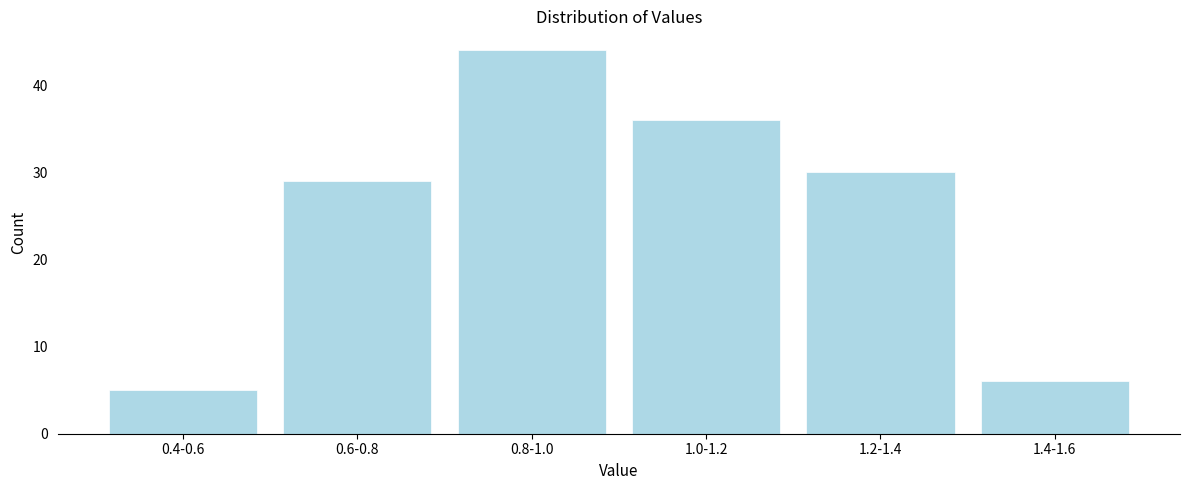

Reading right to left, list all the values displayed in this chart.

1.4-1.6=6	1.2-1.4=30	1.0-1.2=36	0.8-1.0=44	0.6-0.8=29	0.4-0.6=5